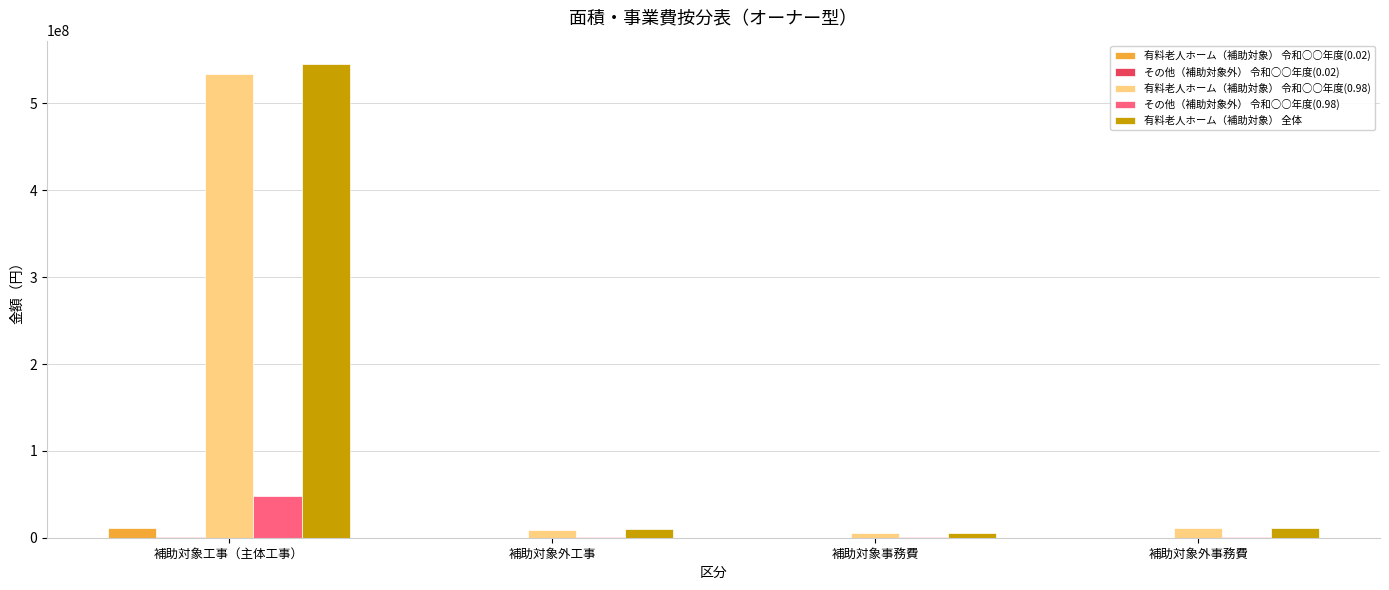

Read the 有料老人ホーム（補助対象） 全体 value at 補助対象事務費, to the nearest 10.

5775000